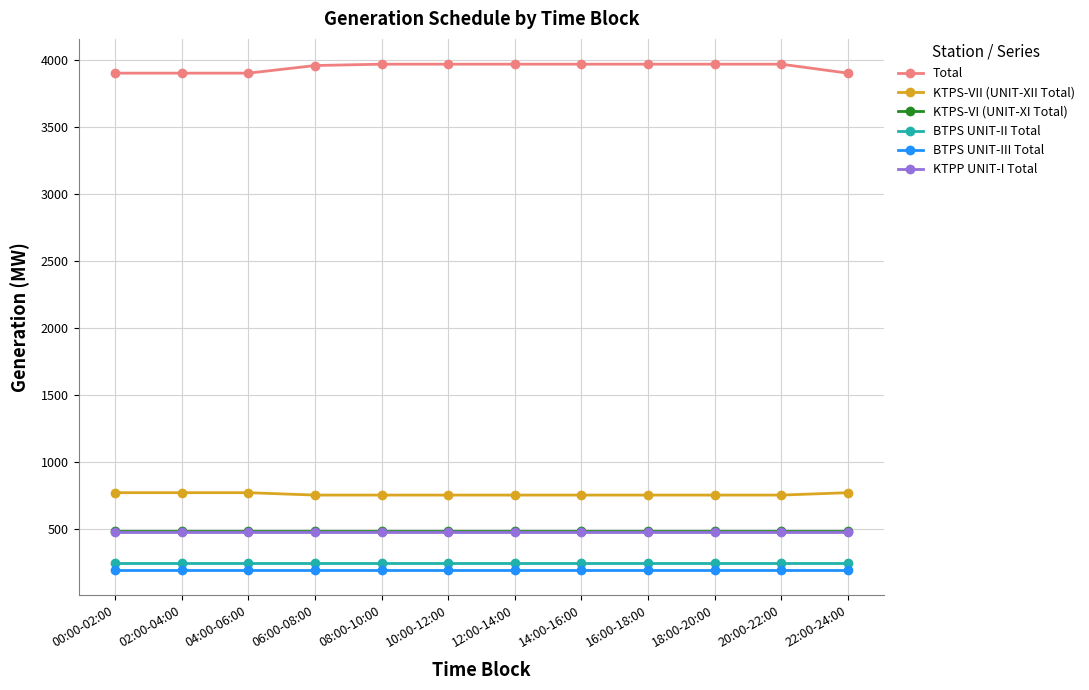

At how many categories does at least one series exceed 1149?

12